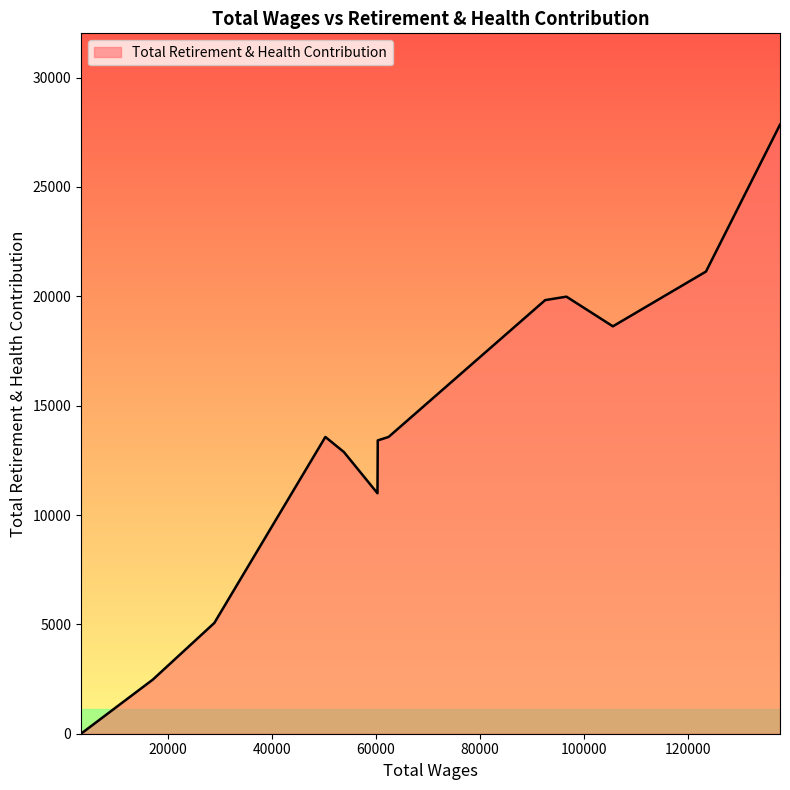

What is the maximum value shown in the chart?

27846